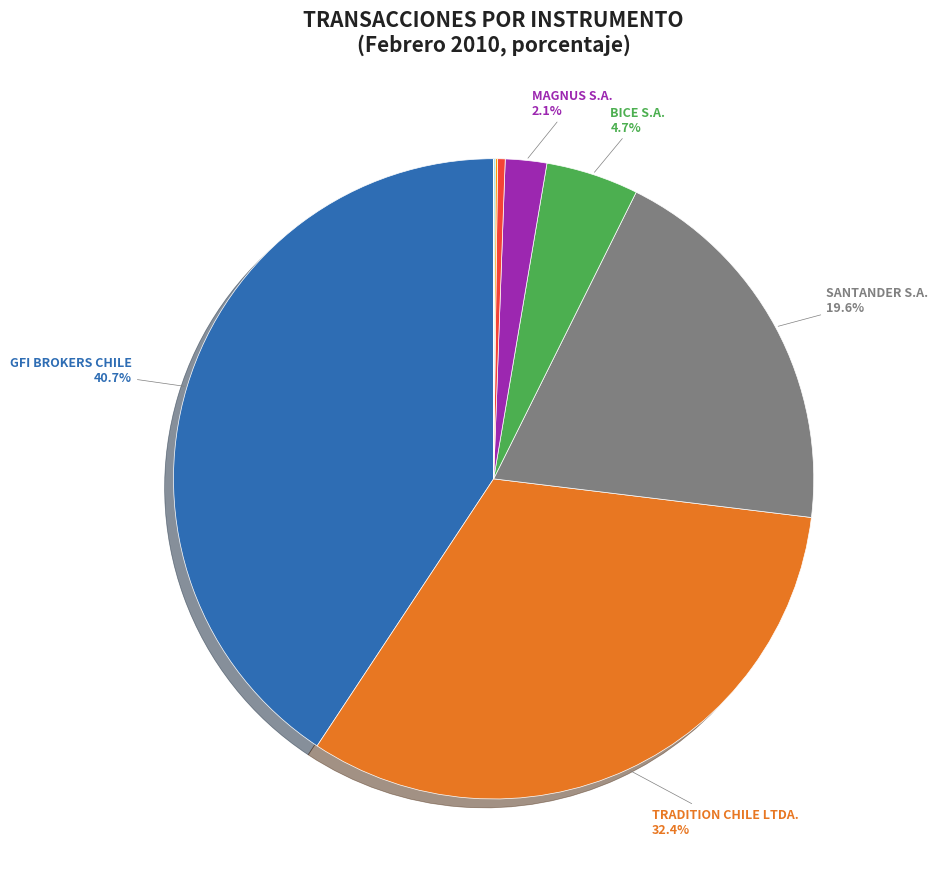

To the nearest percent, what is the difference between the ING S.A. and SANTANDER S.A. slice percentages?

20%